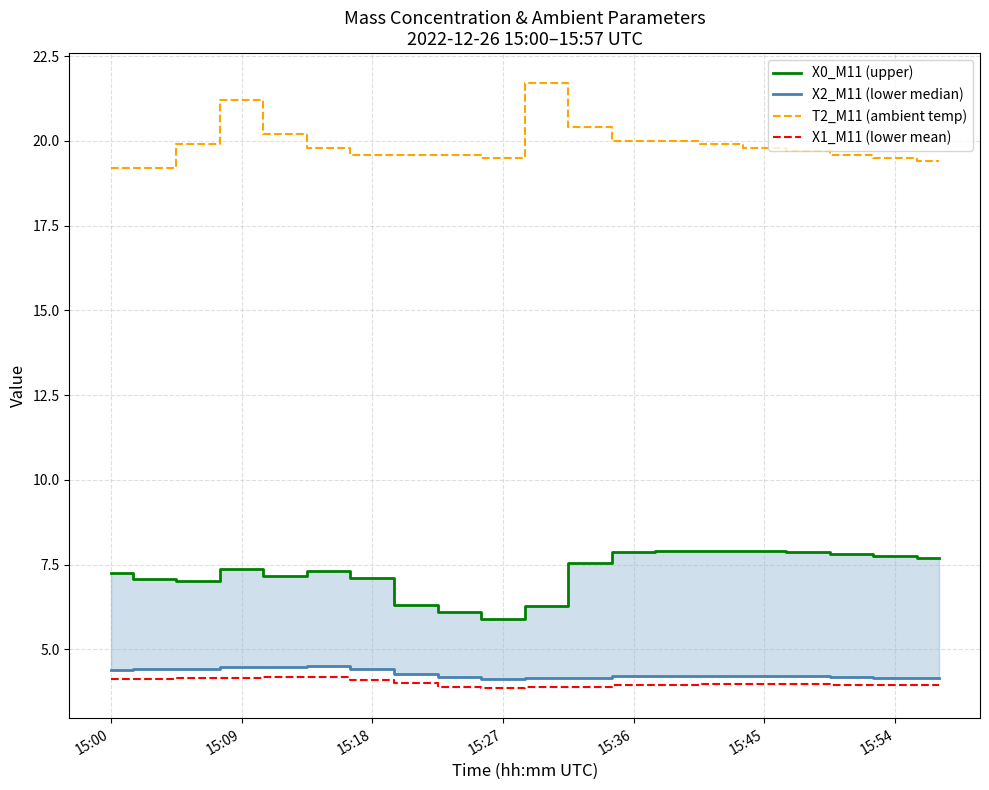

True or false: X0_M11 (upper) and T2_M11 (ambient temp) intersect in this chart.

False